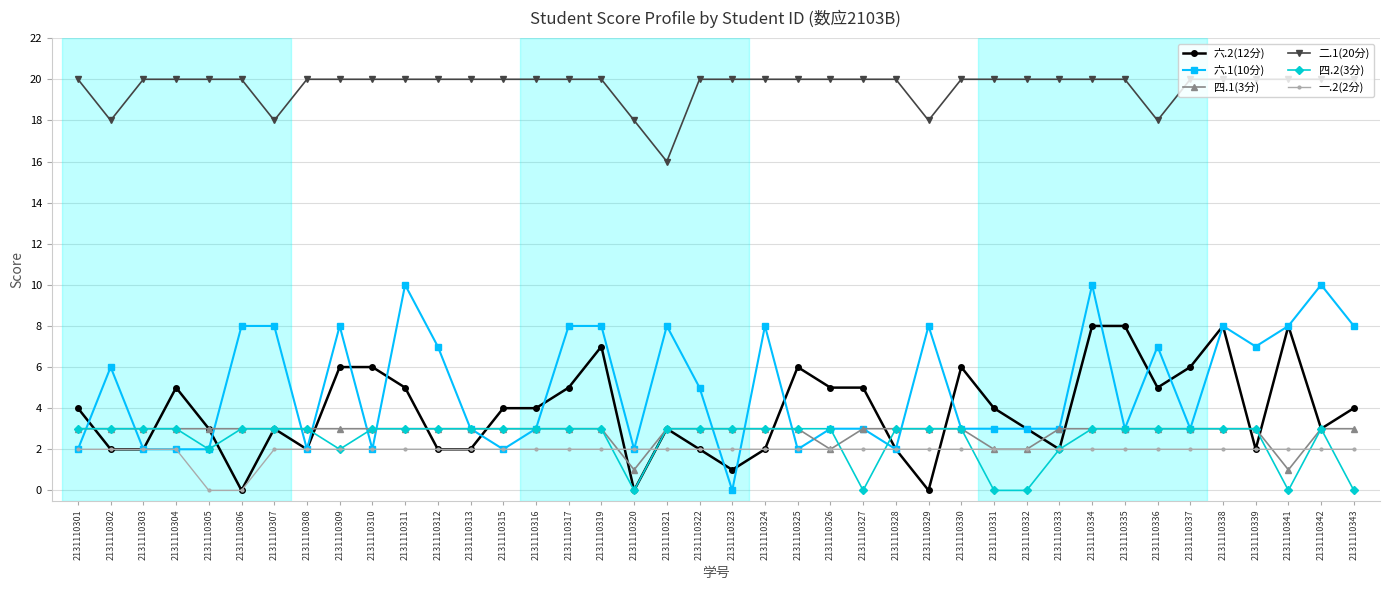

True or false: 六.2(12分) and 六.1(10分) cross at least once.

True